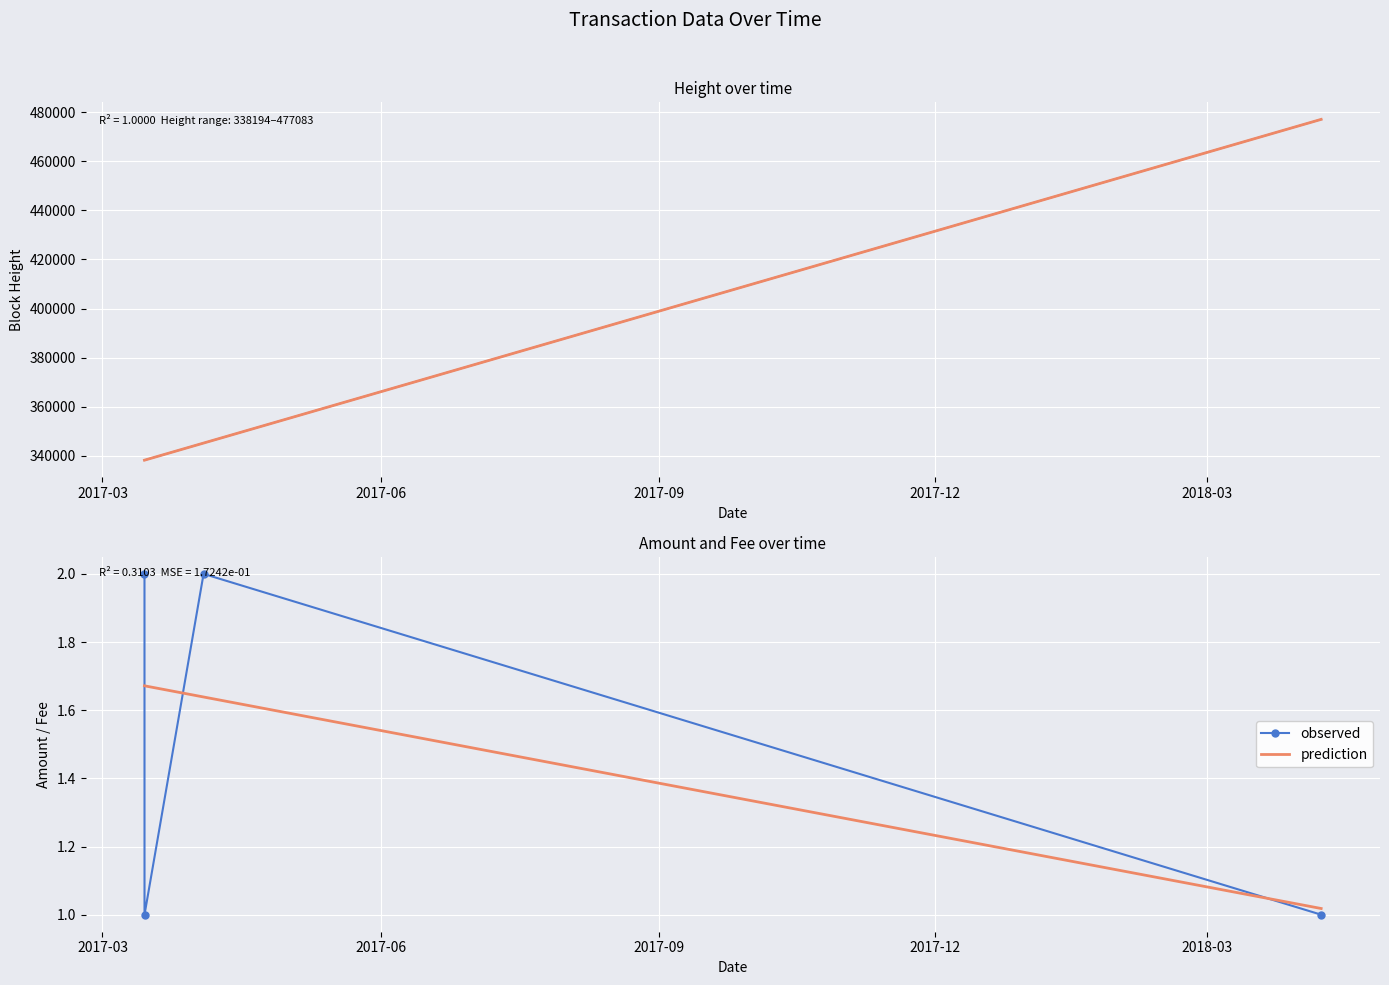

Reading left to right, transcribe all the data shown in this chart.

2	1	2	1